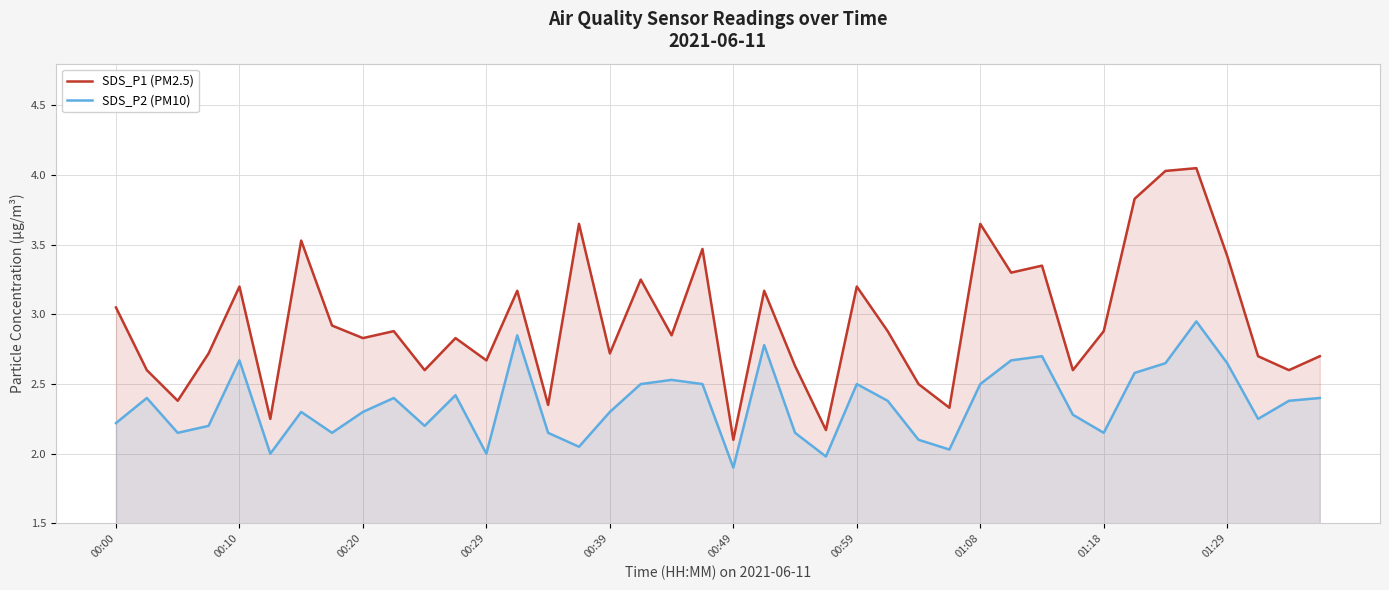

List the series in order of their overall mean, lowest first.

SDS_P2 (PM10), SDS_P1 (PM2.5)